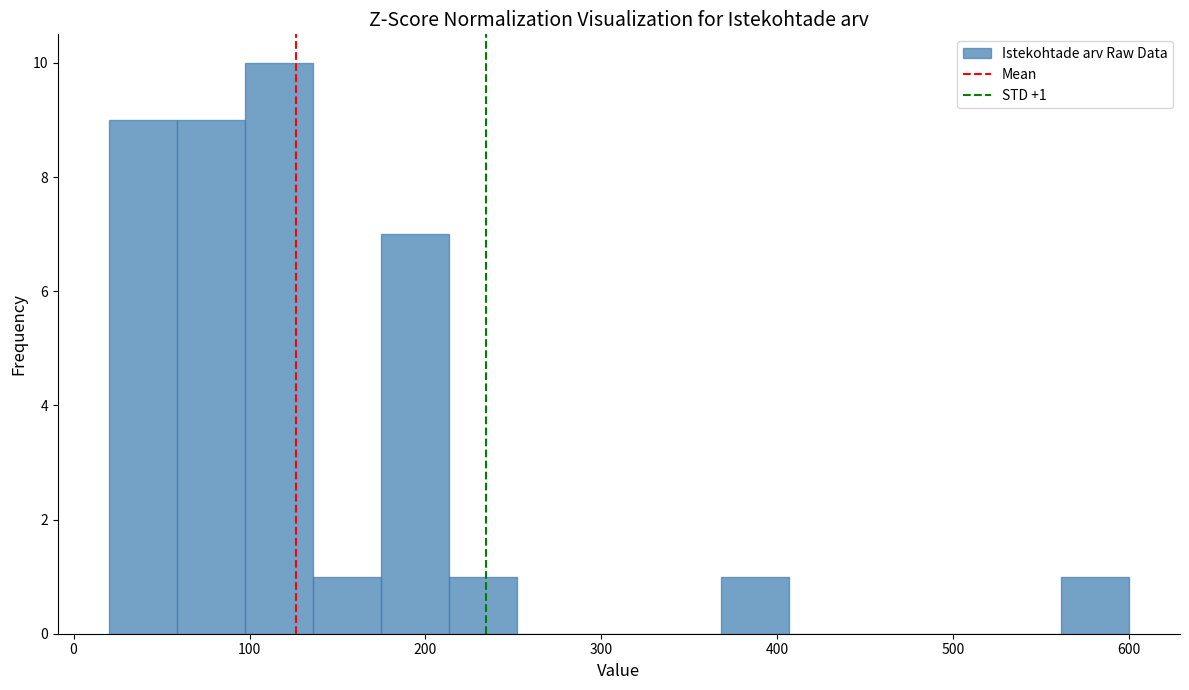

Around what value on the x-axis is the tallest bar? Give the approximate position of its centre, as read against the axis.

120